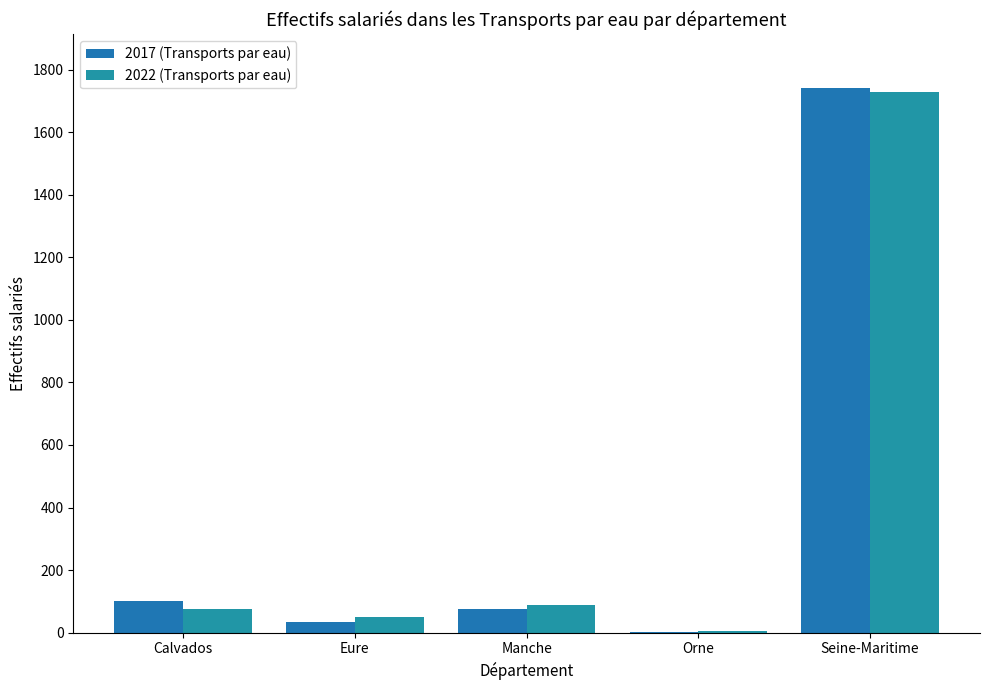

How many groups of bars are there?

5